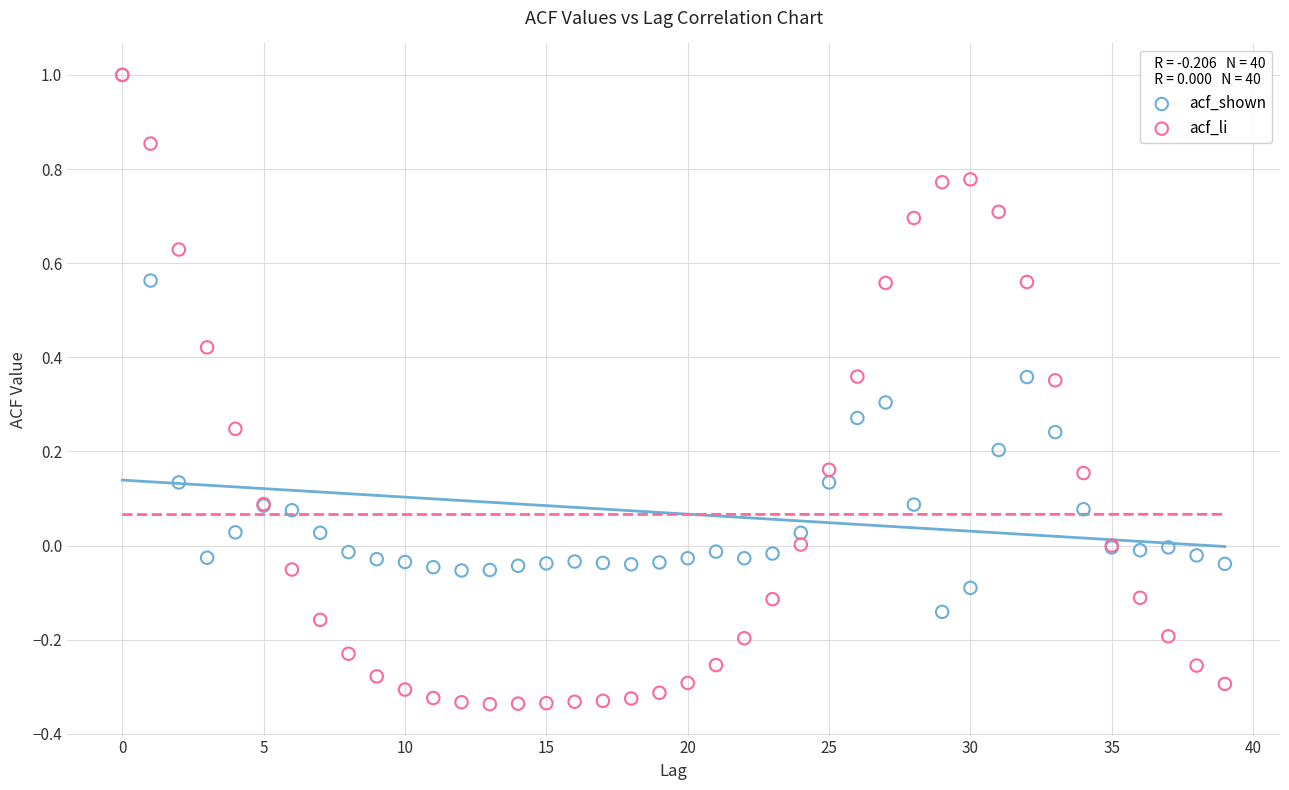

Which series has the largest Y range (max minus min)?

acf_li